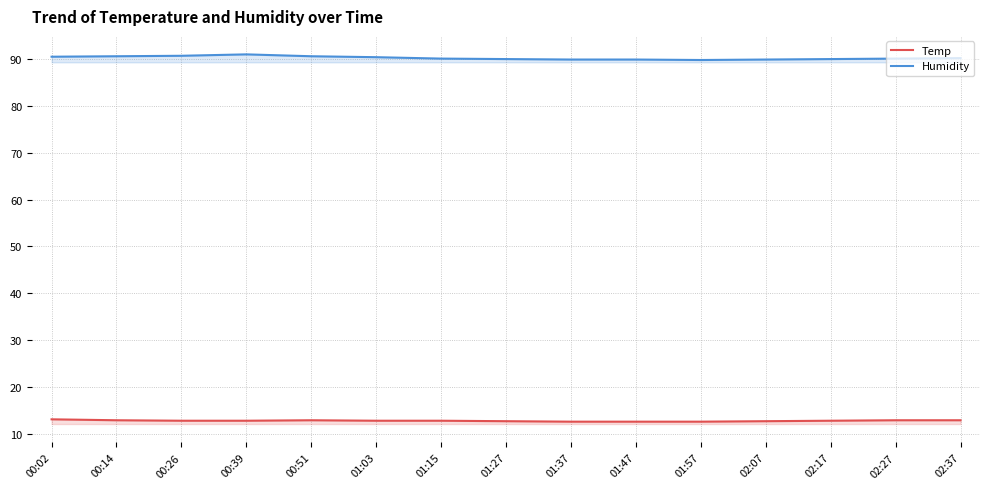

In Humidity, how many points are lower than both neighbors (excluding endpoints)?

1